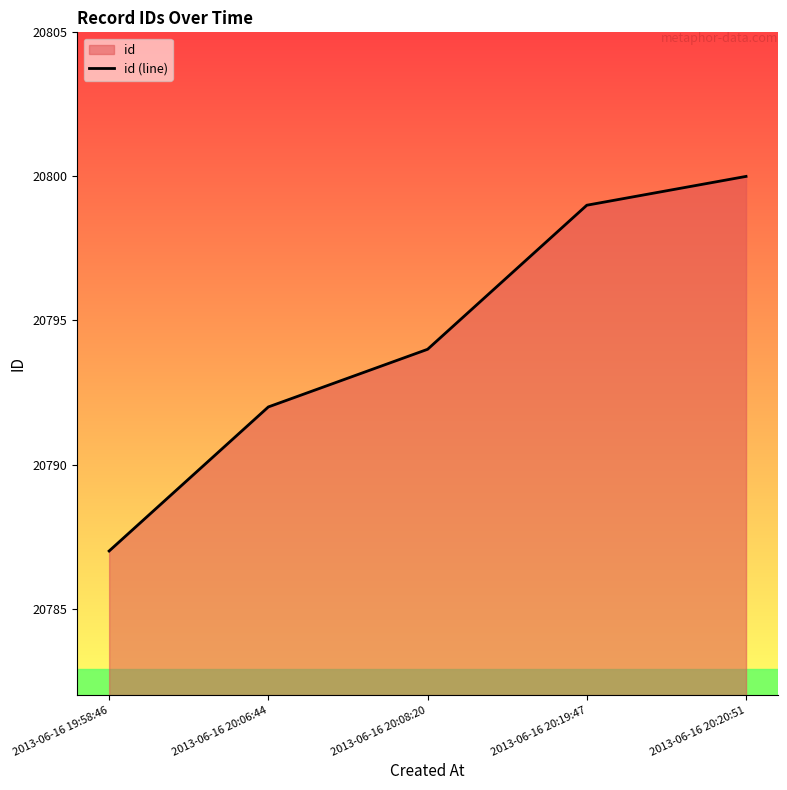

Rank the categories by value from lowest to highest.

2013-06-16 19:58:46, 2013-06-16 20:06:44, 2013-06-16 20:08:20, 2013-06-16 20:19:47, 2013-06-16 20:20:51